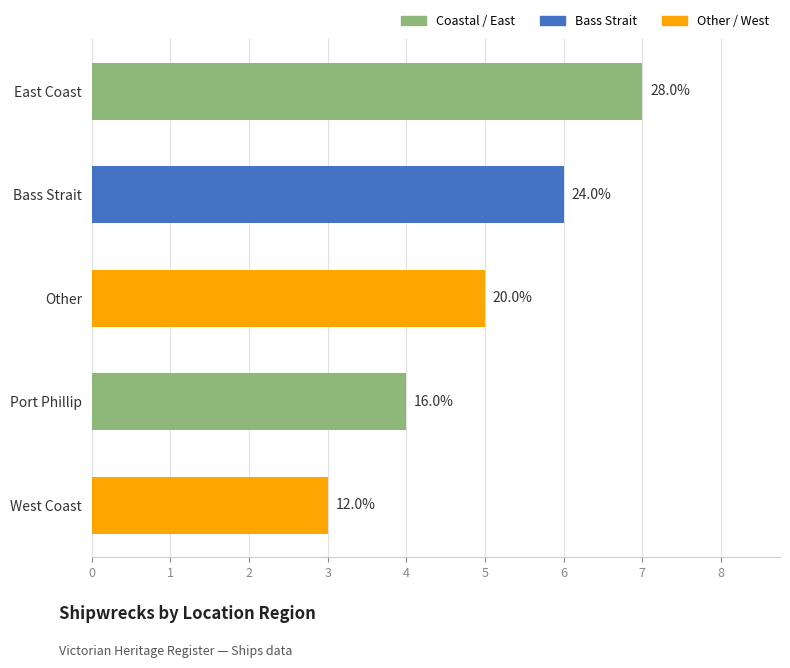

How many bars are there in total?

5